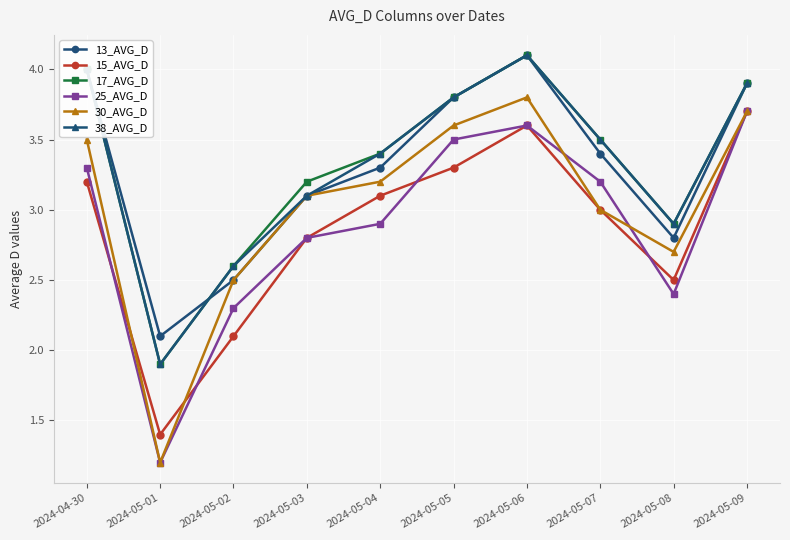

What is the difference between the highest and lowest values at 2024-05-06?

0.5